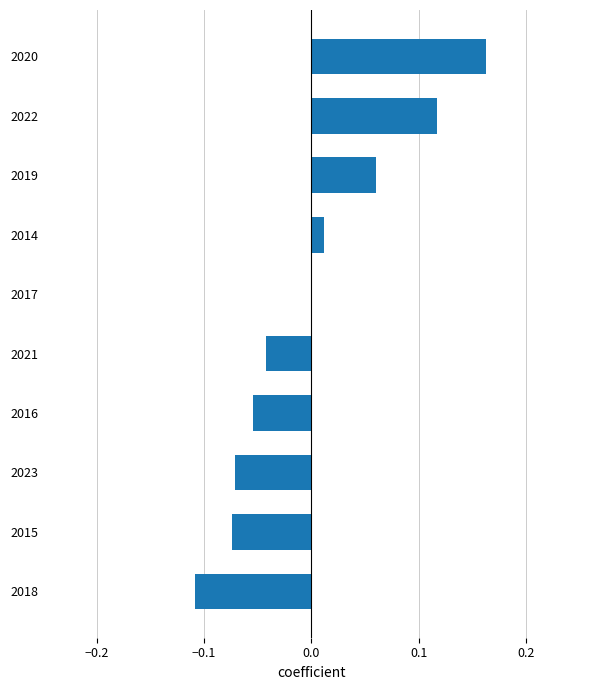

What is the change in value from 2018 to 2016?

+0.1